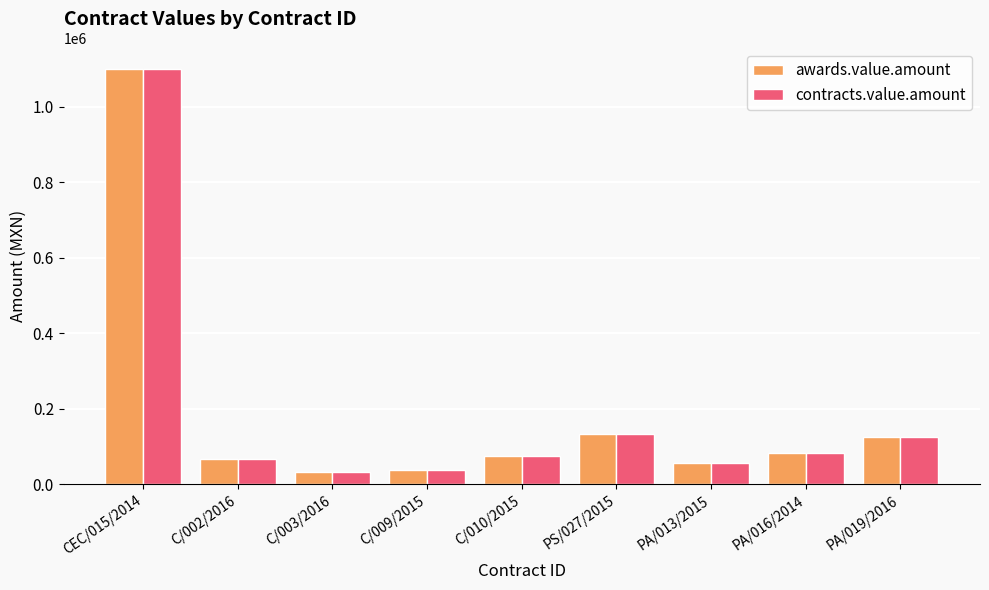

What is the maximum value for awards.value.amount?

1100000